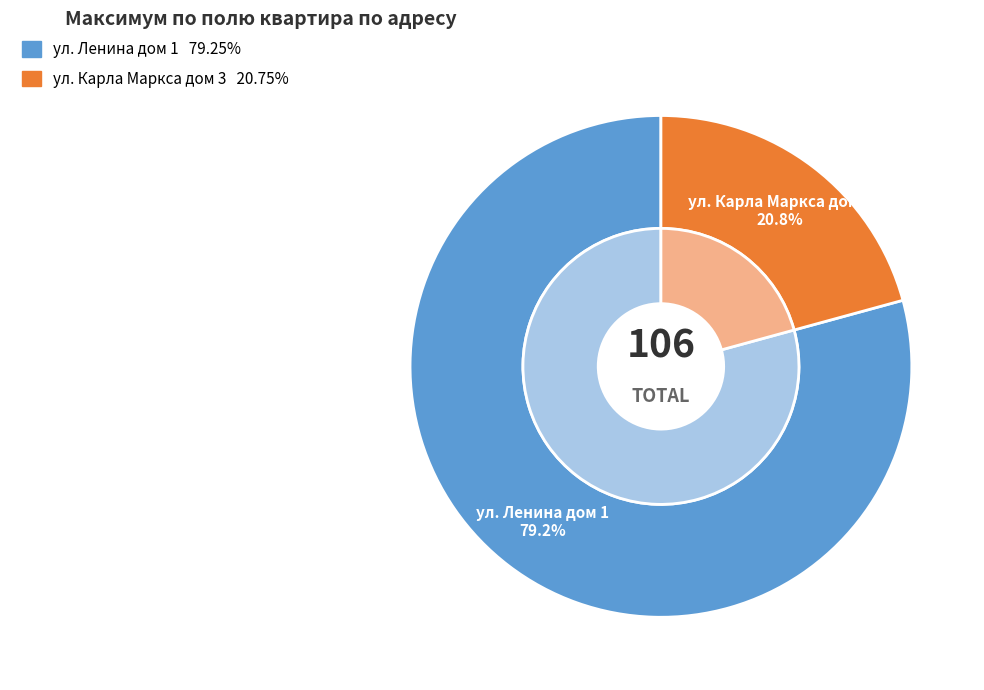

How many slices are in this pie chart?

2